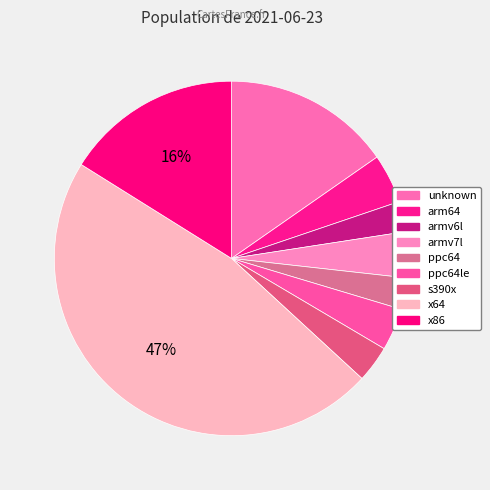

Rank the categories by value from lowest to highest.

armv6l, ppc64, s390x, ppc64le, armv7l, arm64, unknown, x86, x64